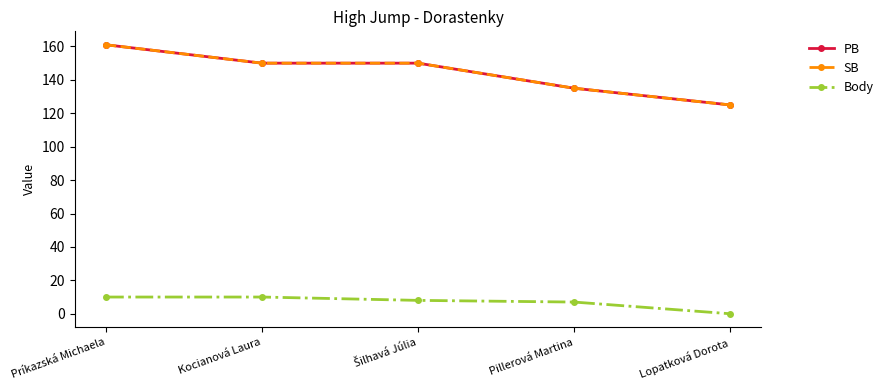

Where does the SB series first go above 150?

Príkazská Michaela